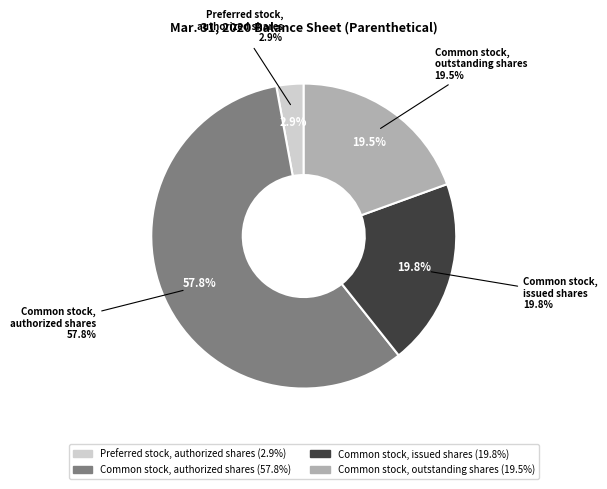

Which category has the smallest portion of the pie?

Preferred stock,
authorized shares